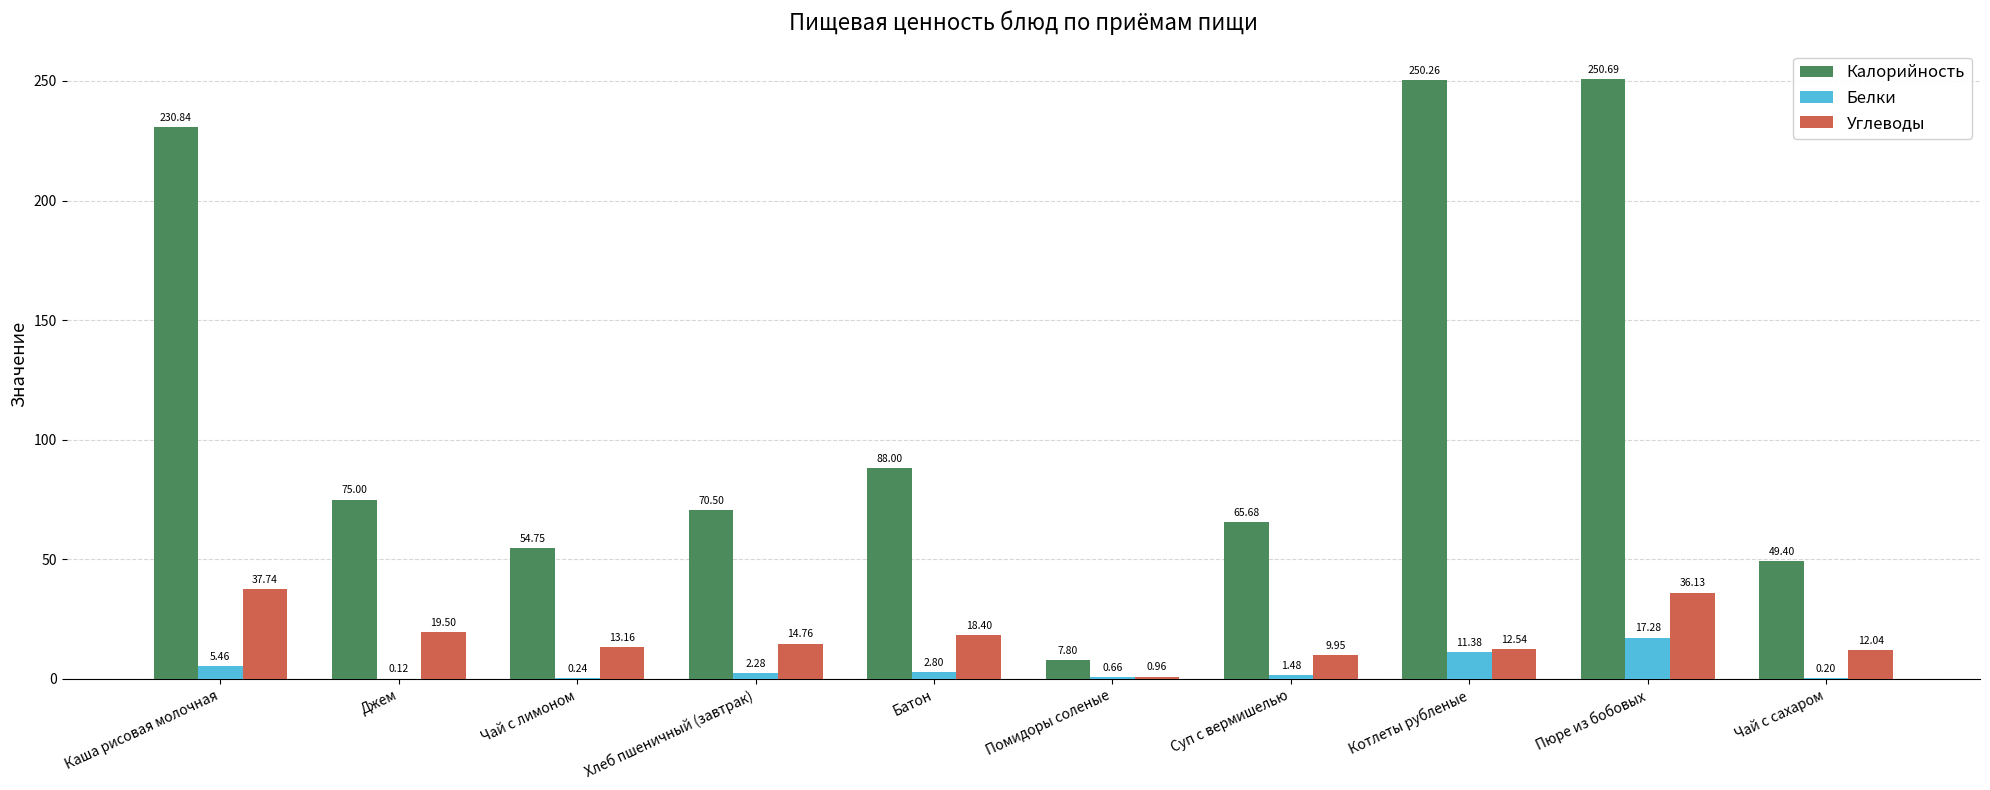

How many values in the Белки series exceed 2?

5